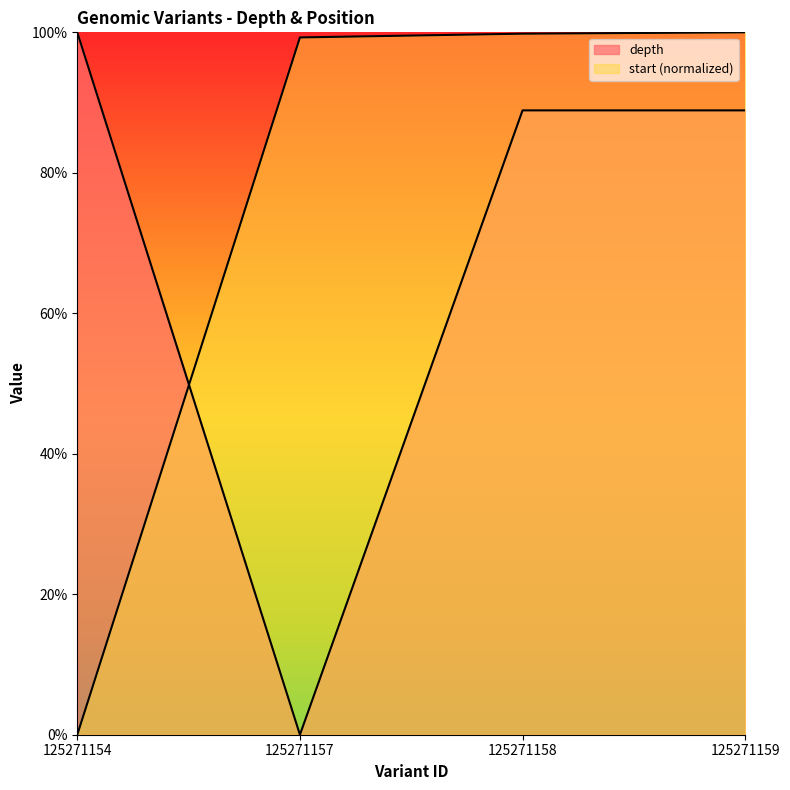

True or false: depth has more than 0 interior local peaks.

False